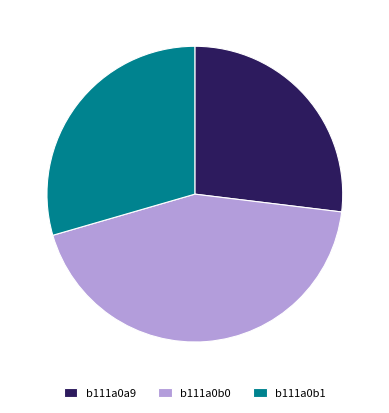

What is the smallest slice in the pie chart?

b111a0a9